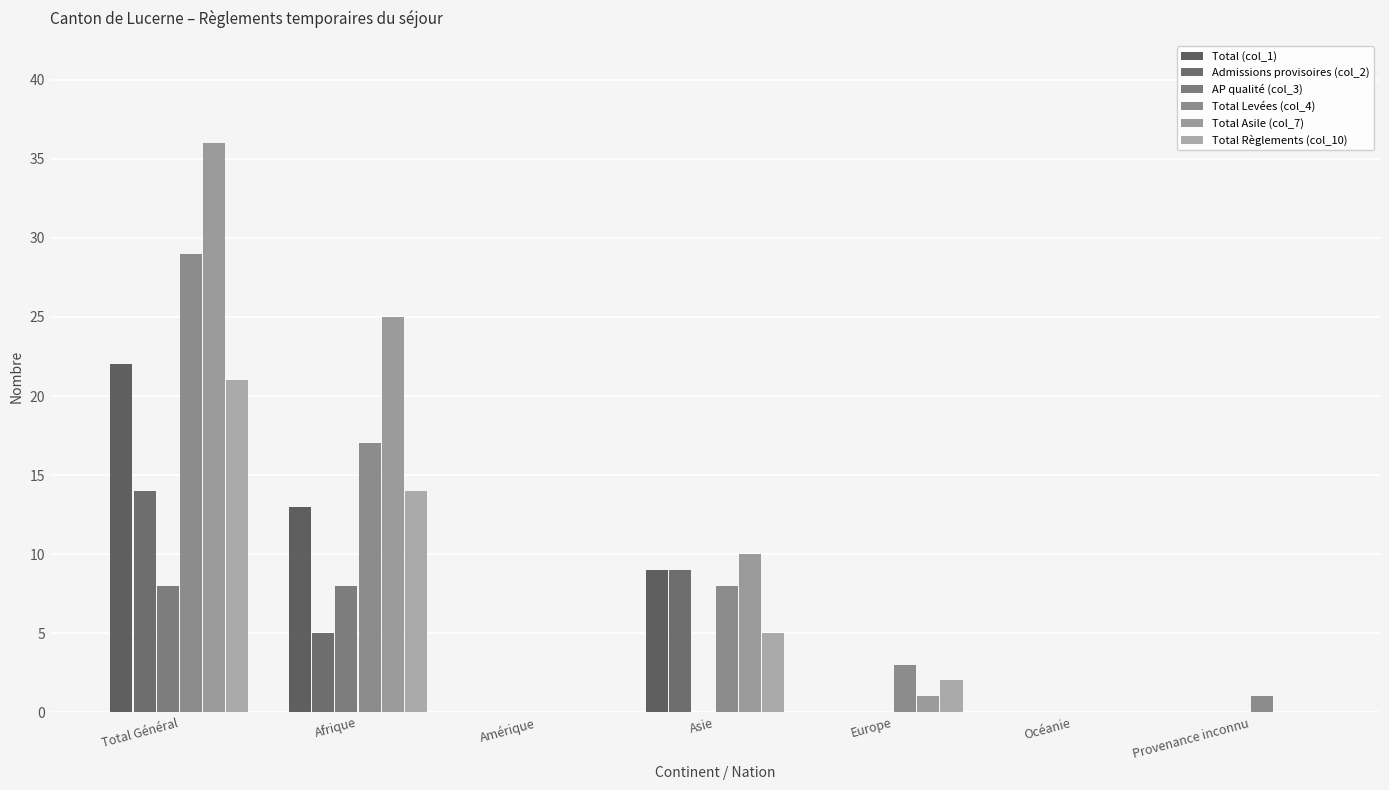

How many categories are shown in the chart?

7